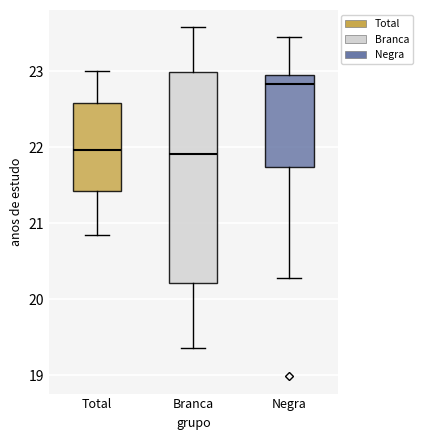

Reading left to right, transcribe this box plot: for each box, give where its median line is, the range the box spans, and where its two whiskers end, as read against the y-axis. The values are not printed on the chart, so give them approximately, as read against the axis.

Total: median 22.0, box 21.4 to 22.6, whiskers 20.9 to 23.0
Branca: median 21.9, box 20.2 to 23.0, whiskers 19.4 to 23.6
Negra: median 22.8, box 21.7 to 23.0, whiskers 20.3 to 23.5